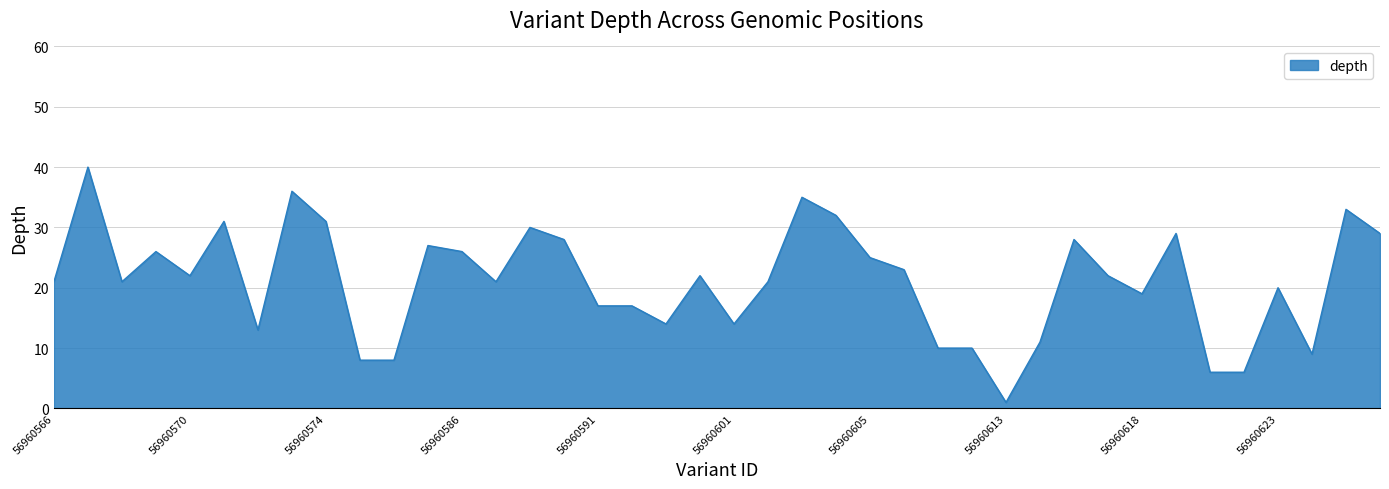

What is the difference between the maximum and minimum values?

39